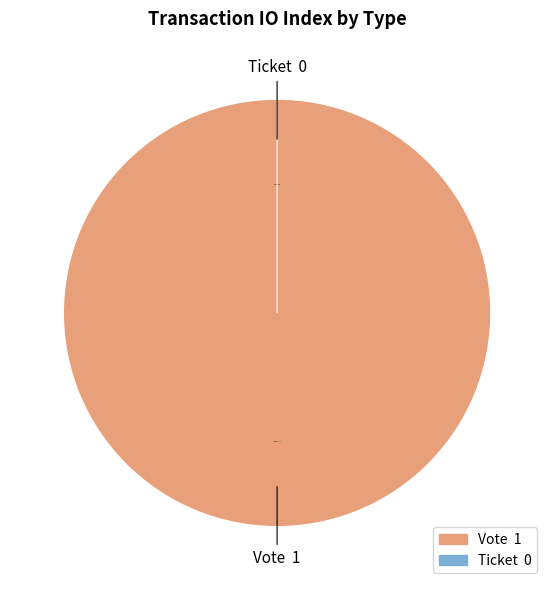

Count the number of slices in the pie.

2